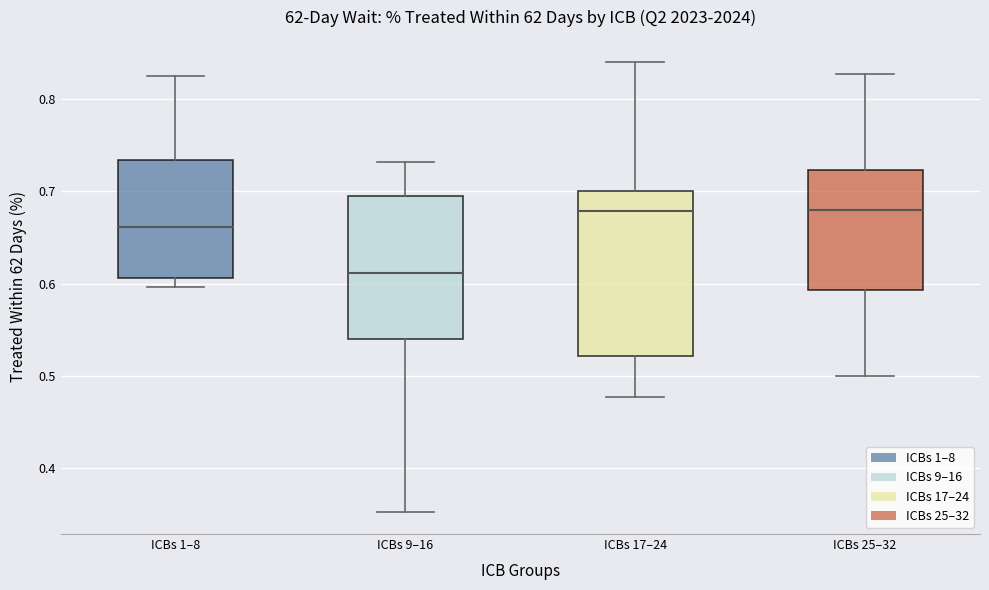

Which box has the lowest median line?

ICBs 9–16